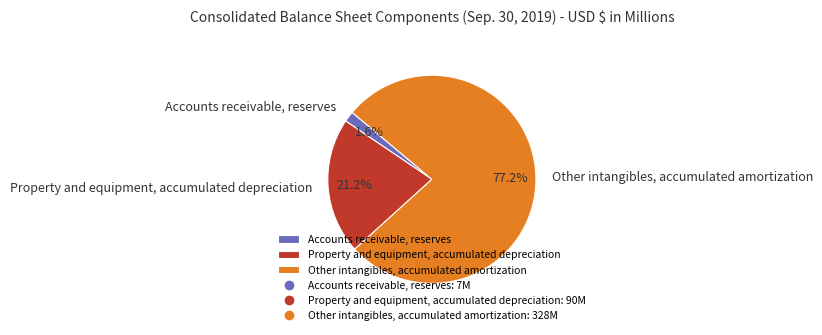

Rank the categories by value from highest to lowest.

Other intangibles, accumulated amortization, Property and equipment, accumulated depreciation, Accounts receivable, reserves